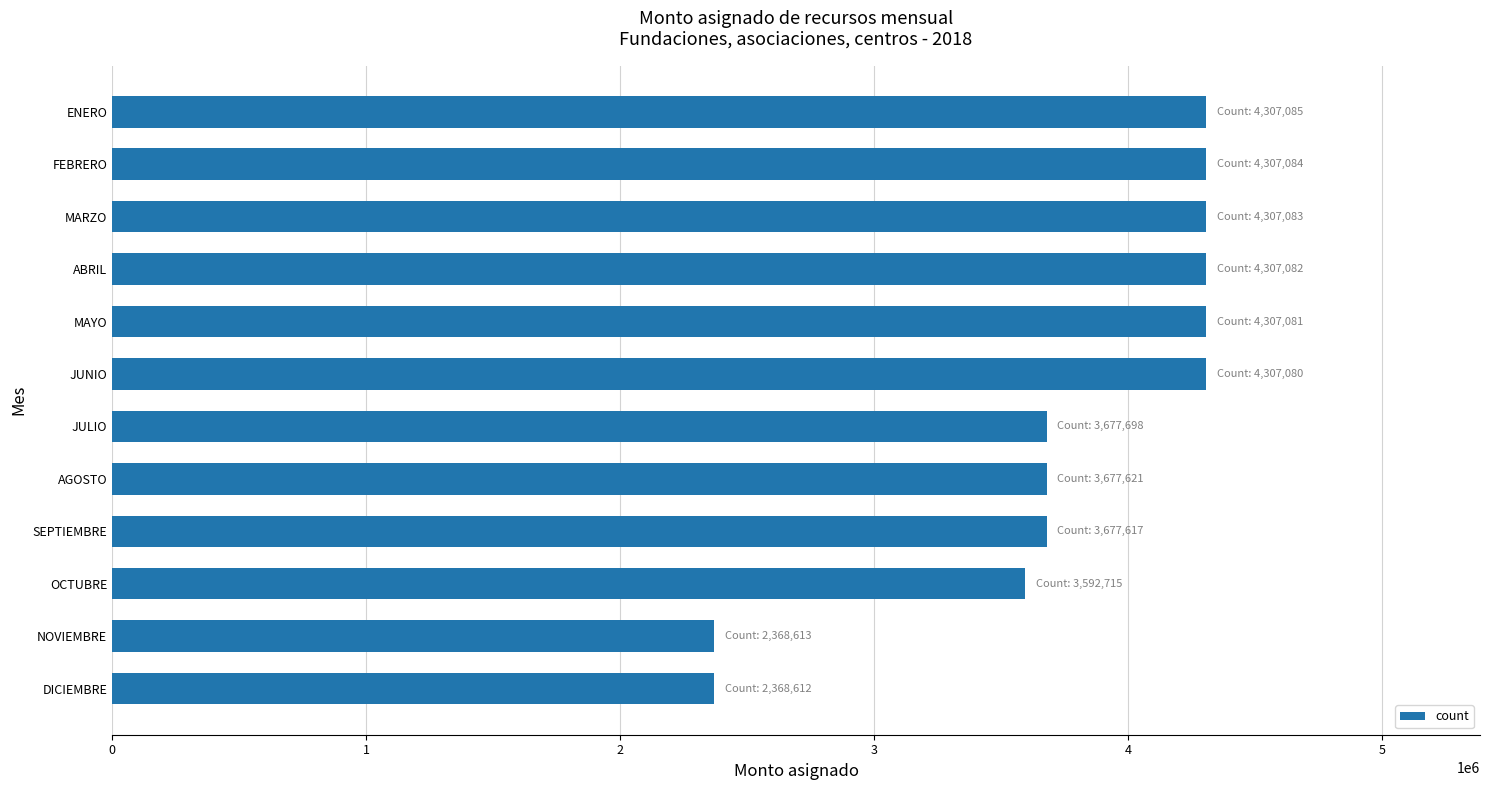

What is the maximum value shown in the chart?

4307085